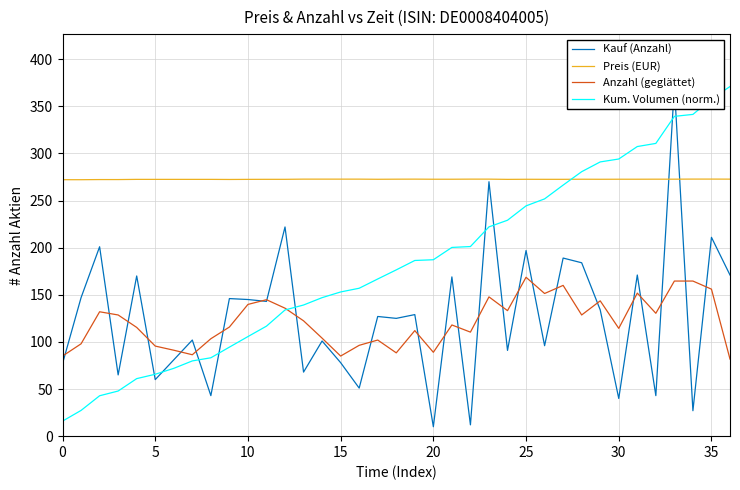

What is the minimum value shown in the chart?

10.0